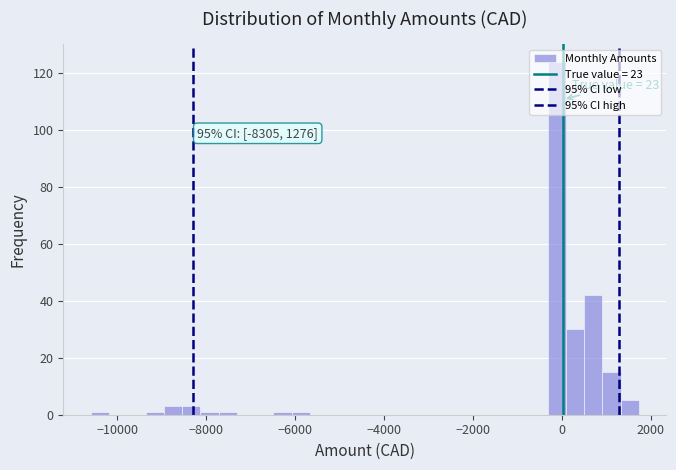

Around what value on the x-axis is the tallest bar? Give the approximate position of its centre, as read against the axis.

-200